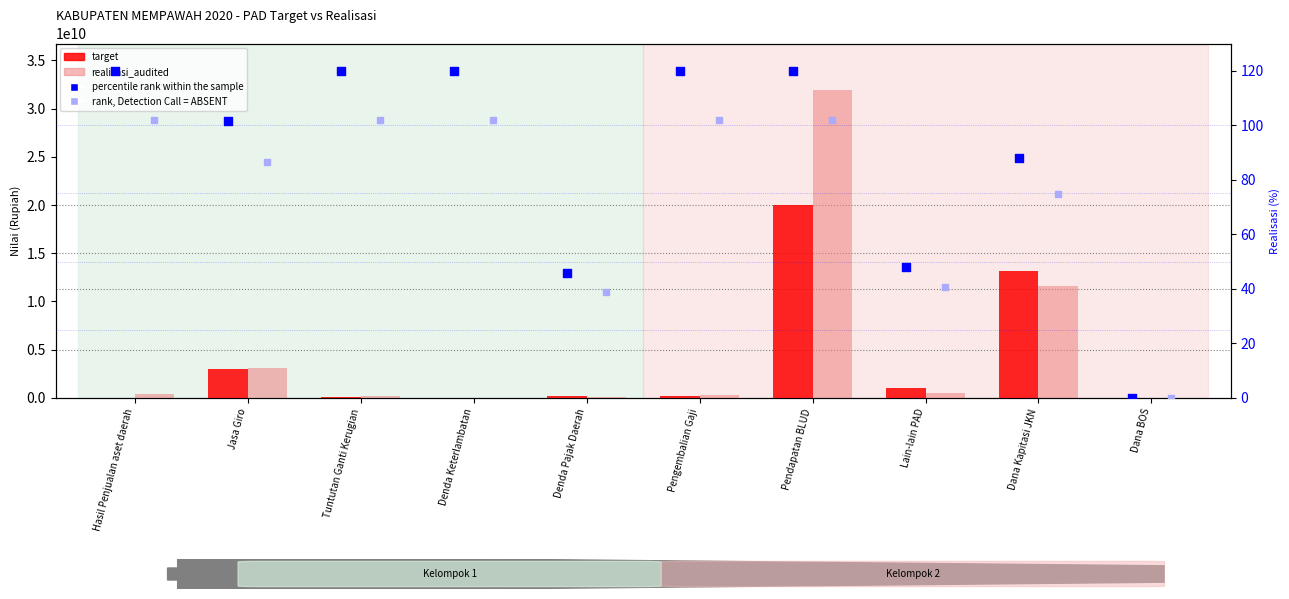

Is the value of rank, Detection Call = ABSENT at Pendapatan BLUD greater than the value of percentile rank within the sample at Pengembalian Gaji?

No